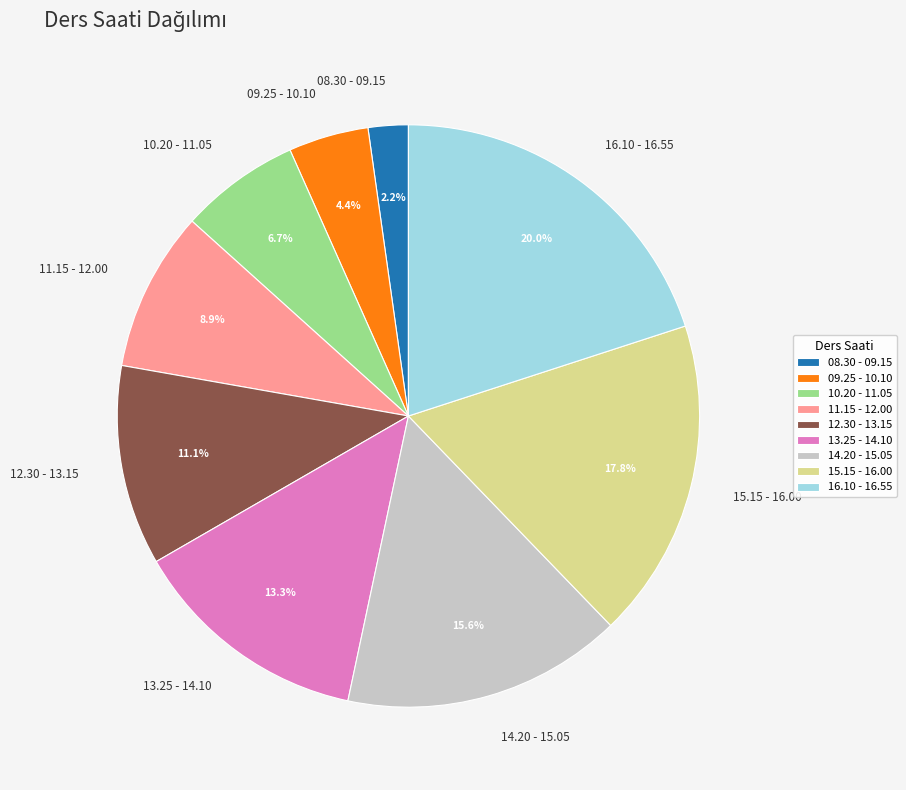

Combined, do 10.20 - 11.05 and 09.25 - 10.10 account for over 50%?

No